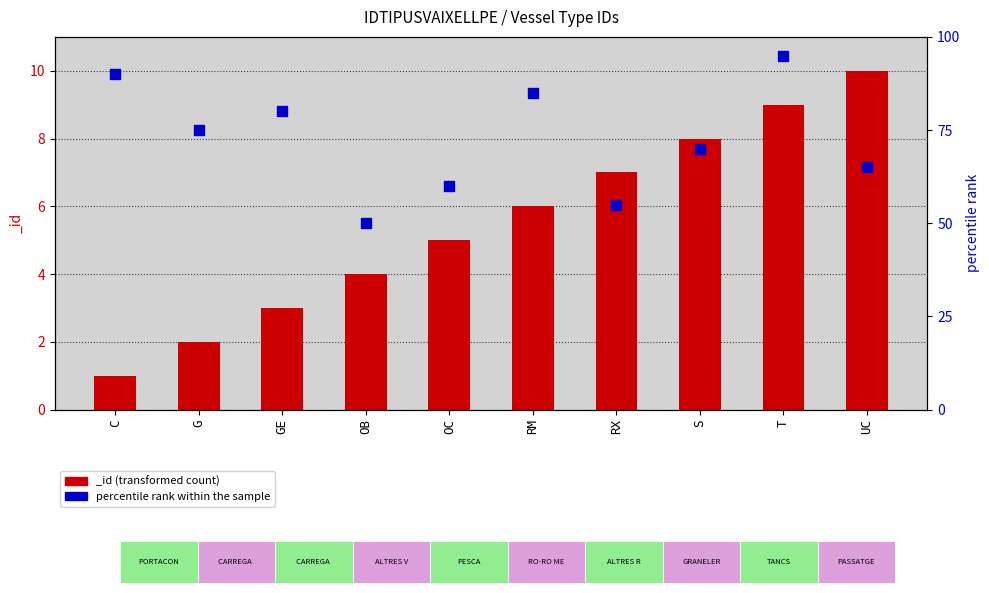

What is the ratio of the value at G to the value at RX?

1.4